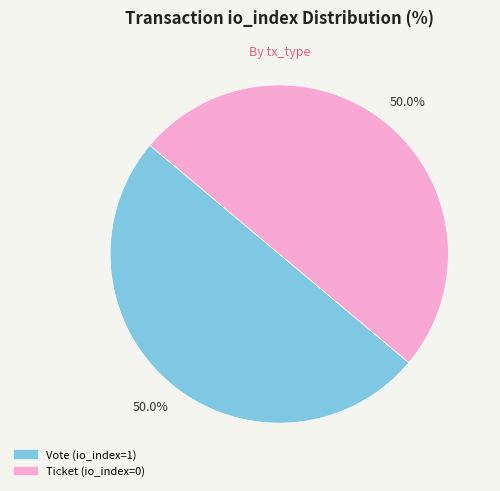

What portion of the pie excludes Ticket?

50.0%